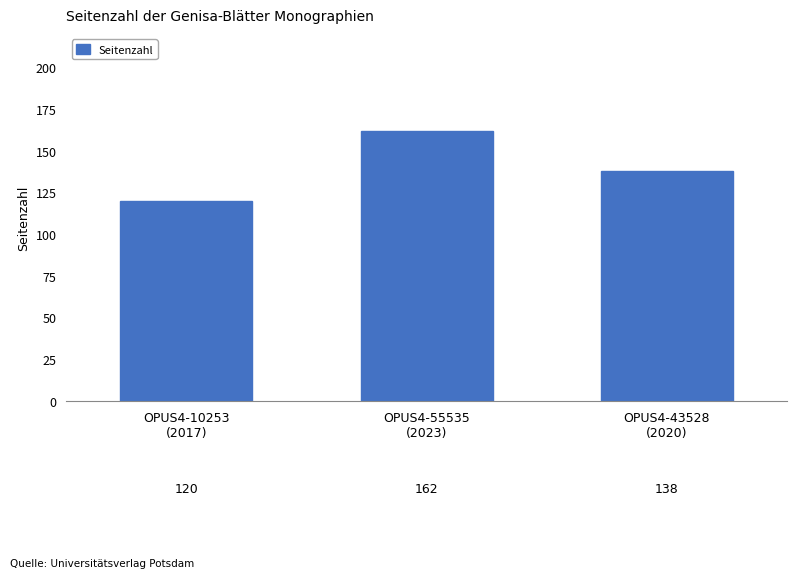

Which has a higher value, OPUS4-43528
(2020) or OPUS4-10253
(2017)?

OPUS4-43528
(2020)